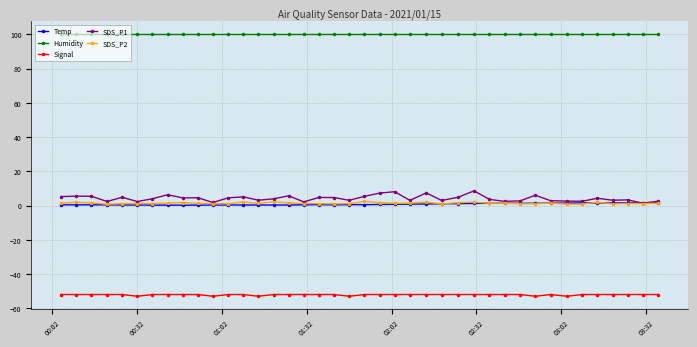

What is the value of the Signal point at the 21st from the left?

-52.0